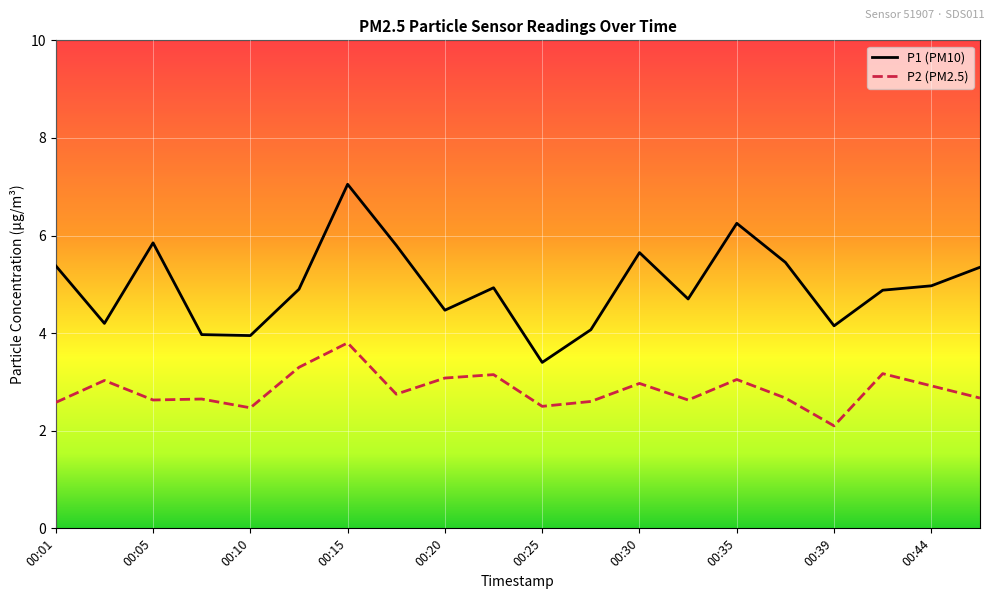

How many series are shown in this chart?

2